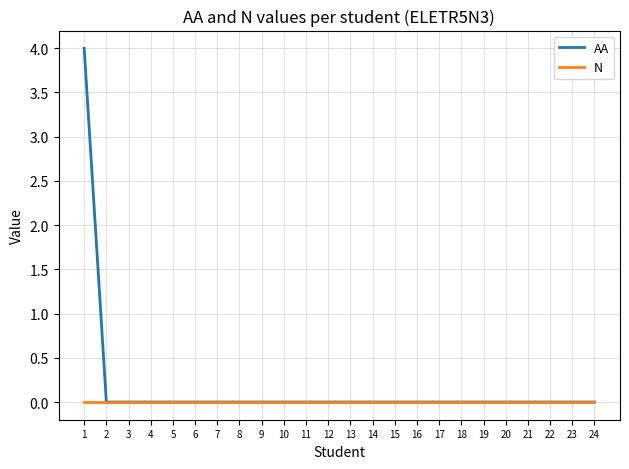

Count the AA values in the range 0 to 1.

23